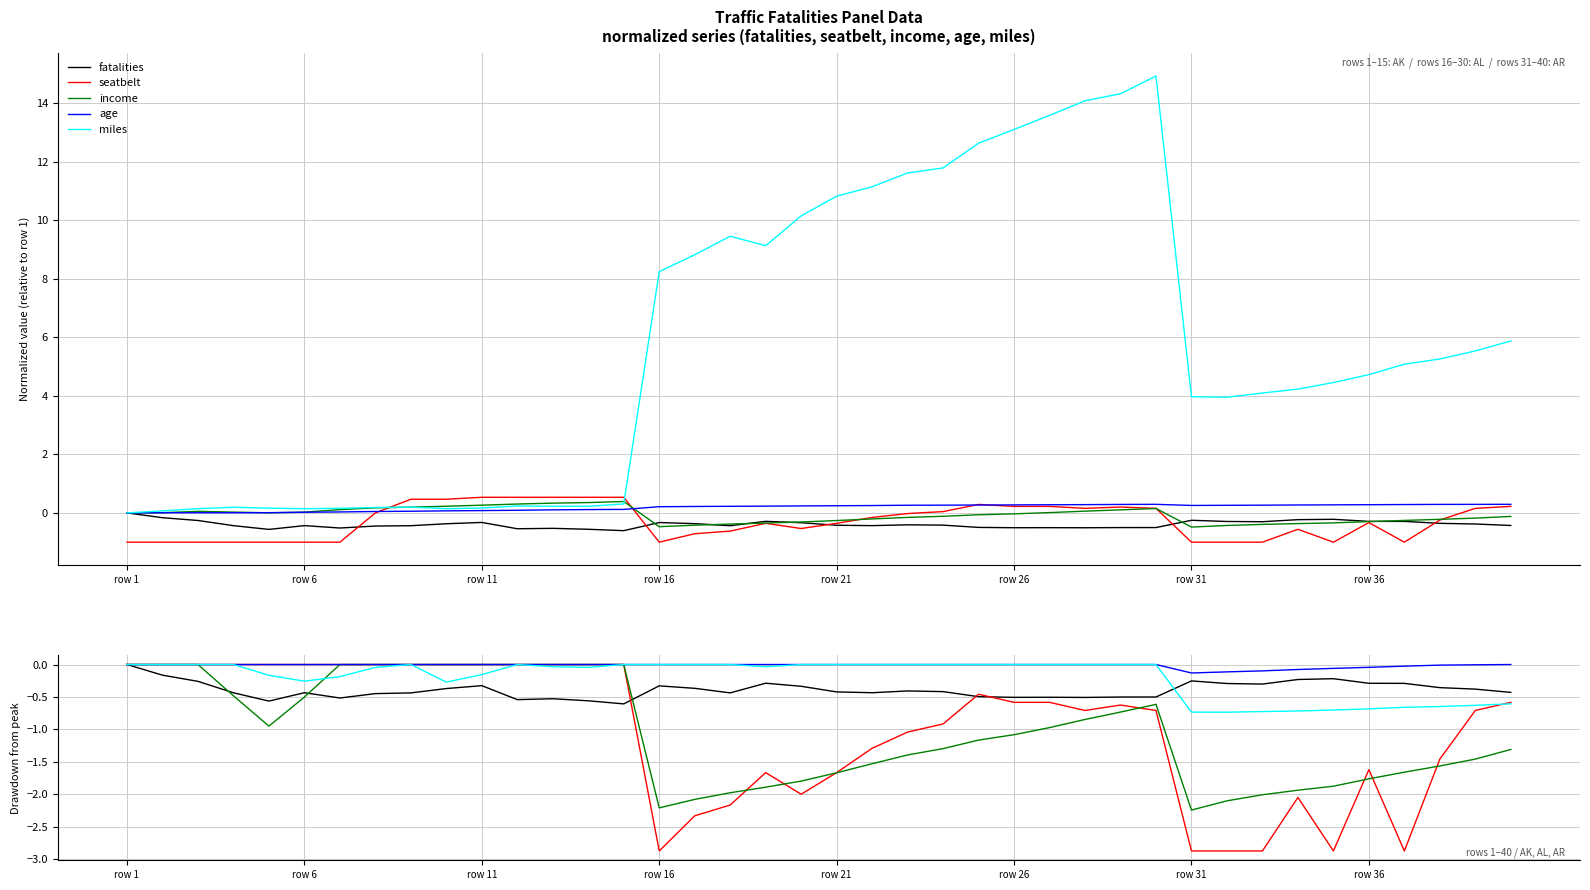

How many distinct data groups are displayed?

5